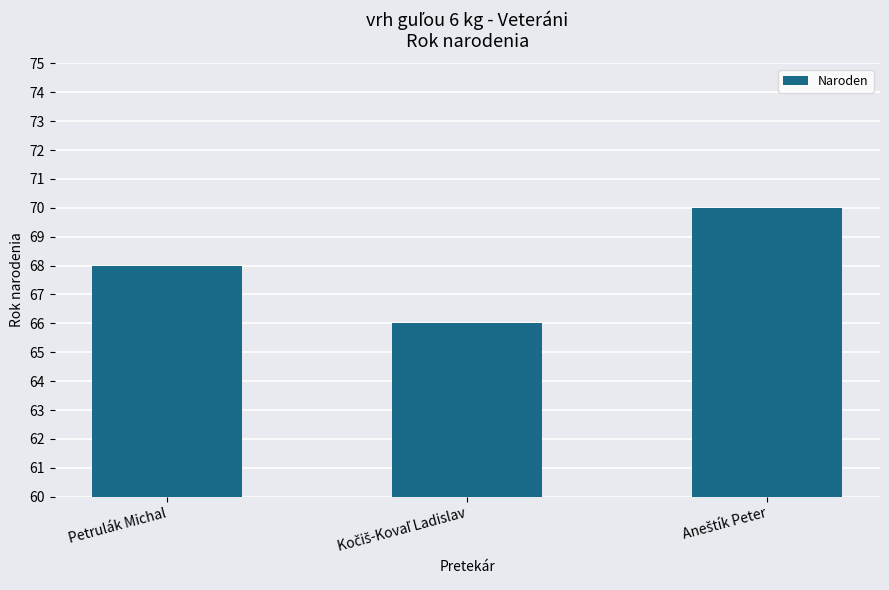

Does the chart contain any negative values?

No